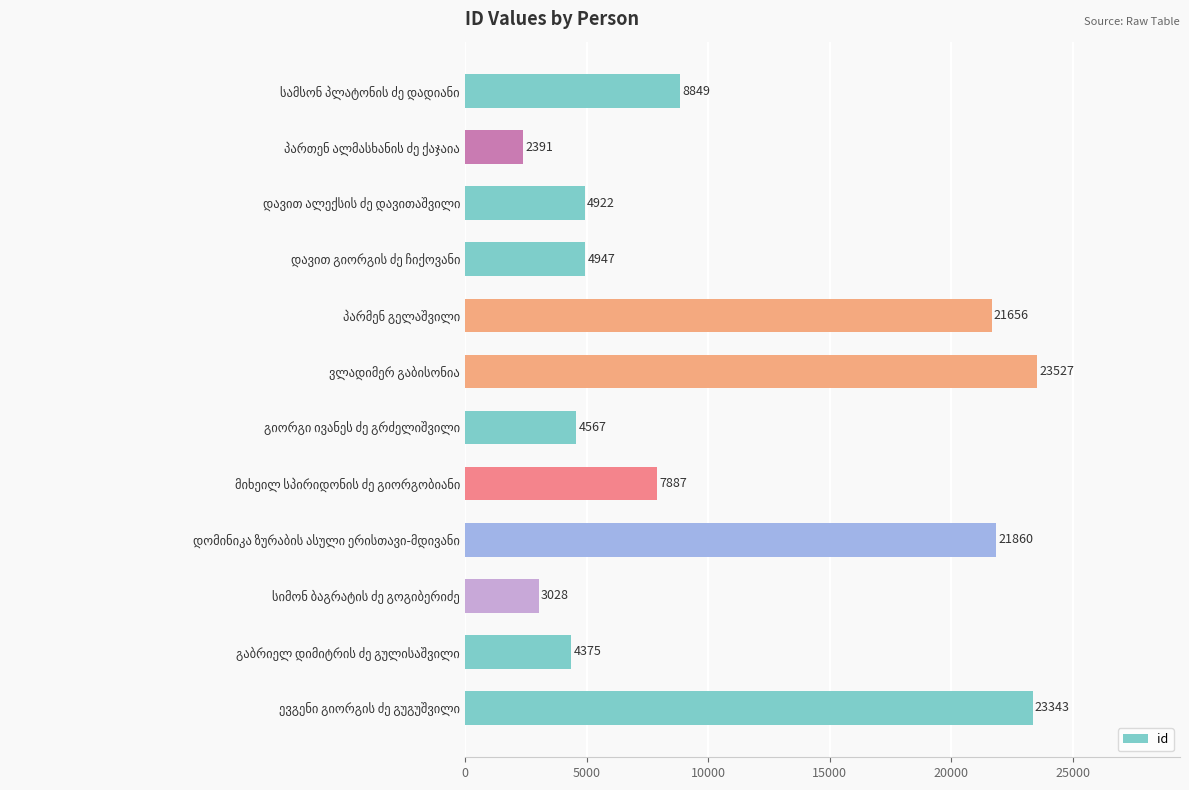

Count the number of data series in this chart.

1